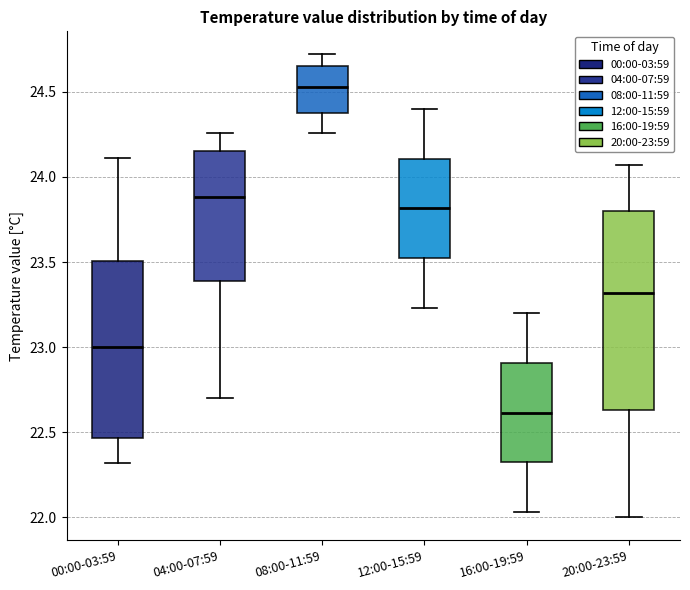

Reading left to right, read every box against the y-axis: the position of its median line, the range the box covers, and the ends of its whiskers. The values are not printed on the chart, so give them approximately, as read against the axis.

00:00-03:59: median 23.00, box 22.45 to 23.50, whiskers 22.30 to 24.10
04:00-07:59: median 23.90, box 23.40 to 24.15, whiskers 22.70 to 24.25
08:00-11:59: median 24.55, box 24.40 to 24.65, whiskers 24.25 to 24.70
12:00-15:59: median 23.80, box 23.50 to 24.10, whiskers 23.25 to 24.40
16:00-19:59: median 22.60, box 22.30 to 22.90, whiskers 22.05 to 23.20
20:00-23:59: median 23.30, box 22.65 to 23.80, whiskers 22.00 to 24.05